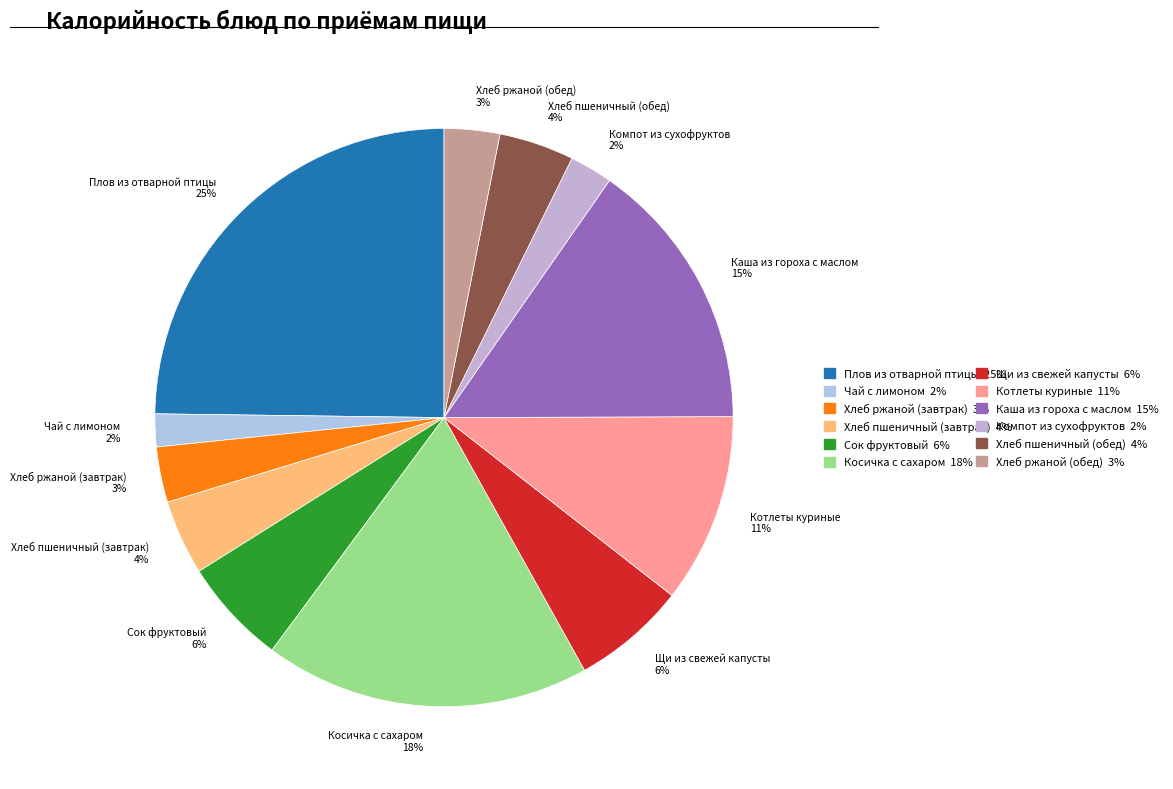

Do Хлеб ржаной (завтрак) and Чай с лимоном together represent more than half of the pie?

No